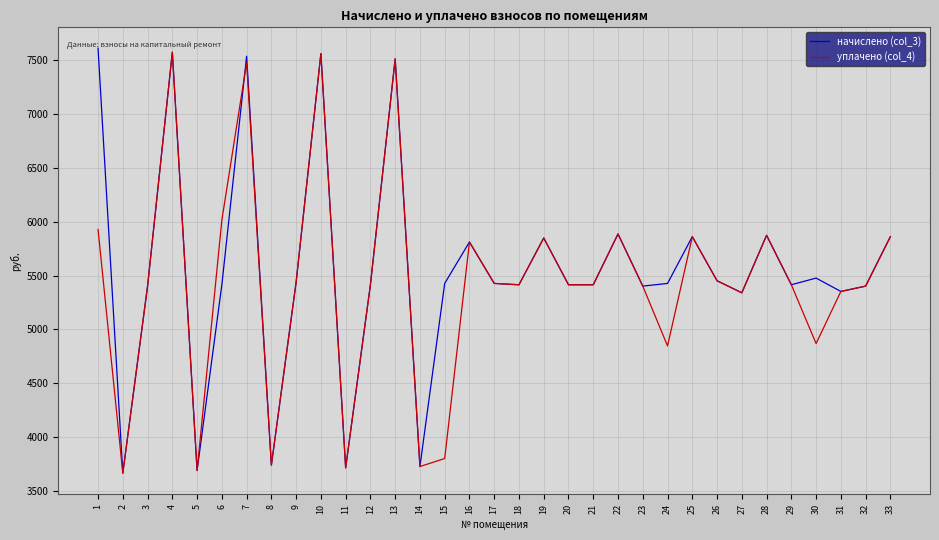

Count the number of categories in the chart.

33